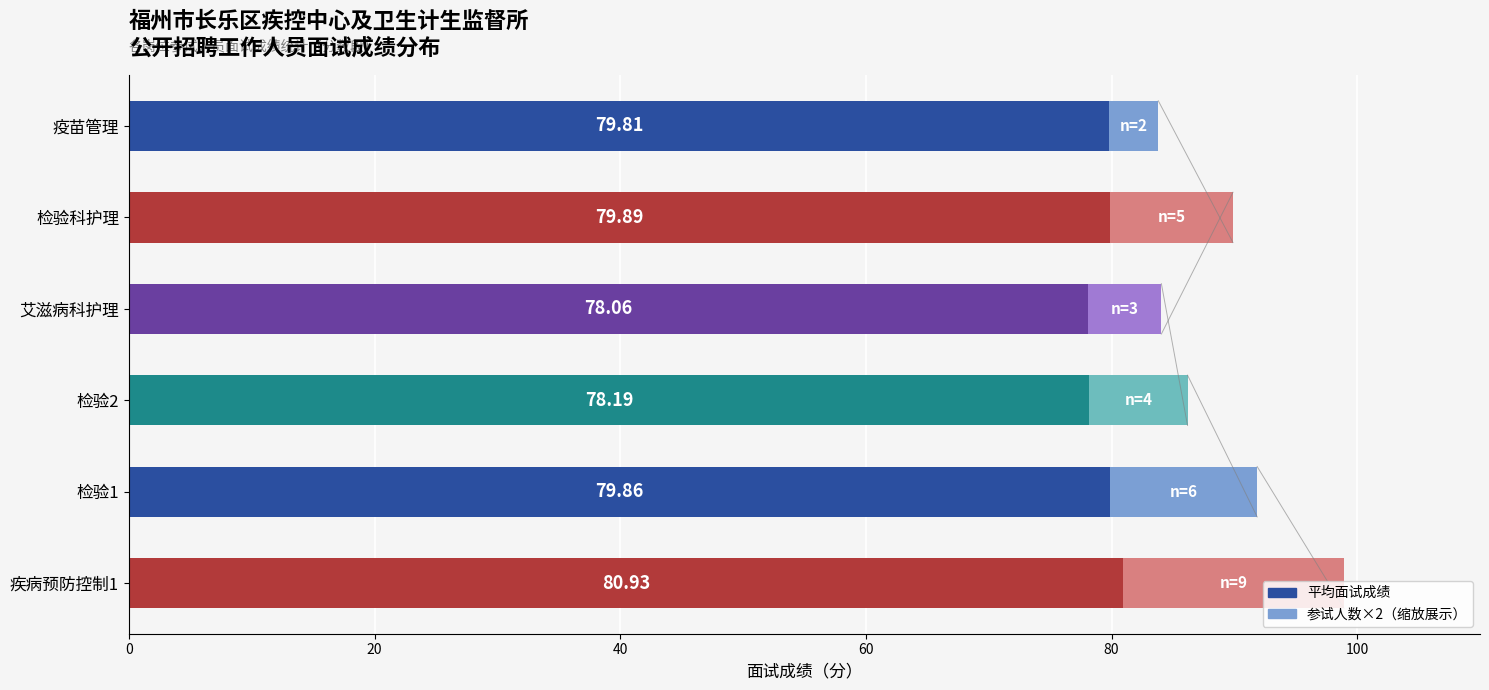

How many distinct data groups are displayed?

2